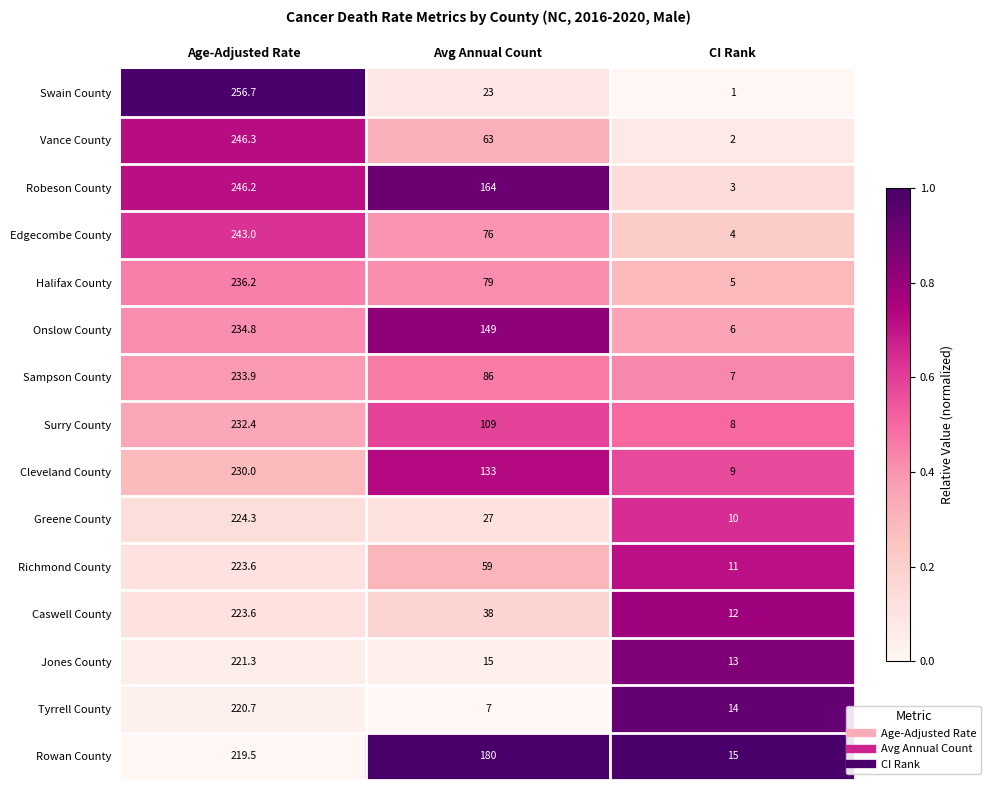

Which series has the largest range (max minus min)?

Swain County